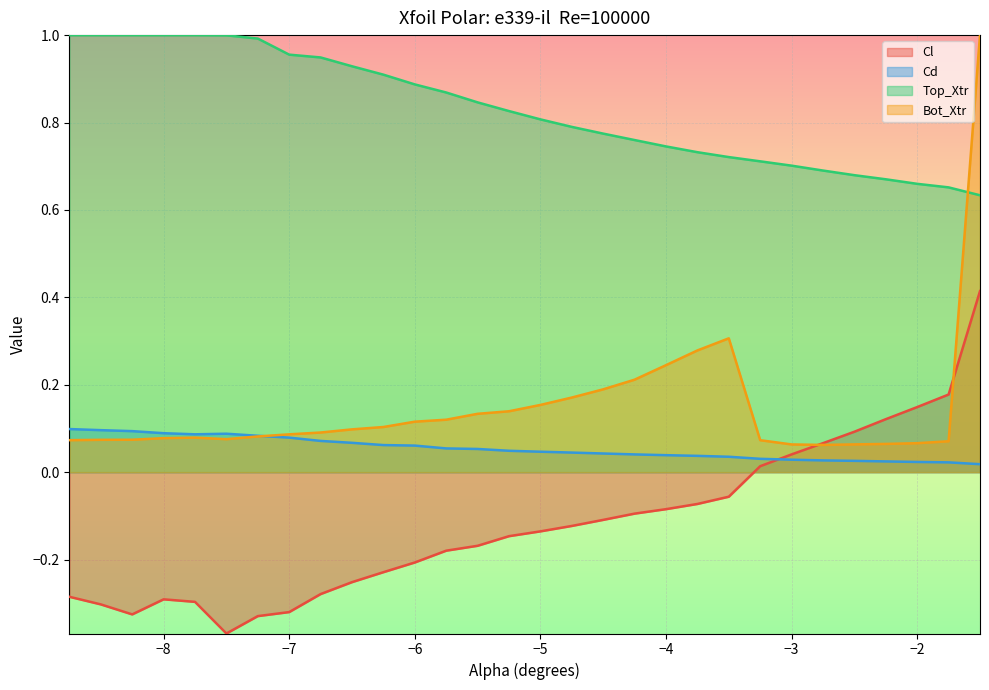

True or false: Top_Xtr and Cl intersect in this chart.

False